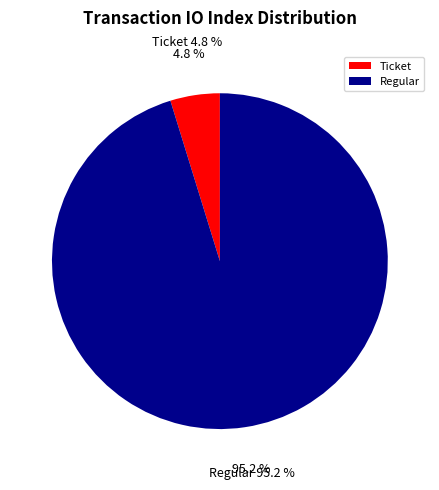

Which category accounts for the majority?

Regular (io_index=20)